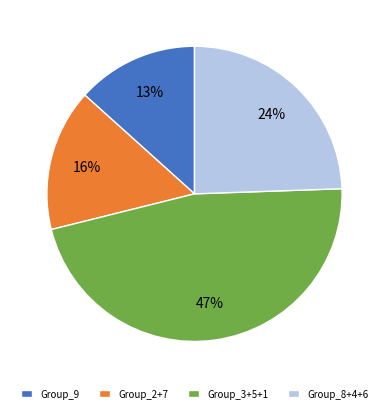

Which slice is the largest?

Group_3+5+1